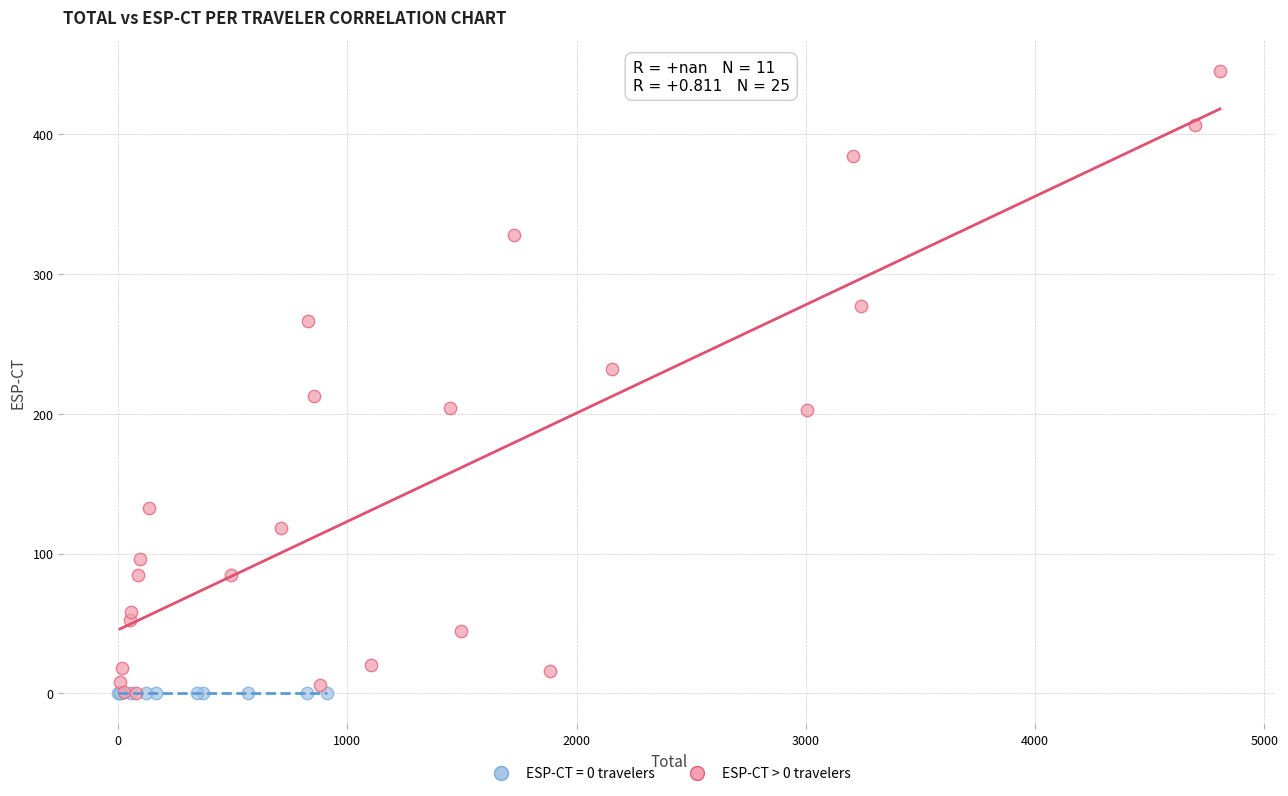

Which series reaches the maximum Y coordinate?

ESP-CT > 0 travelers